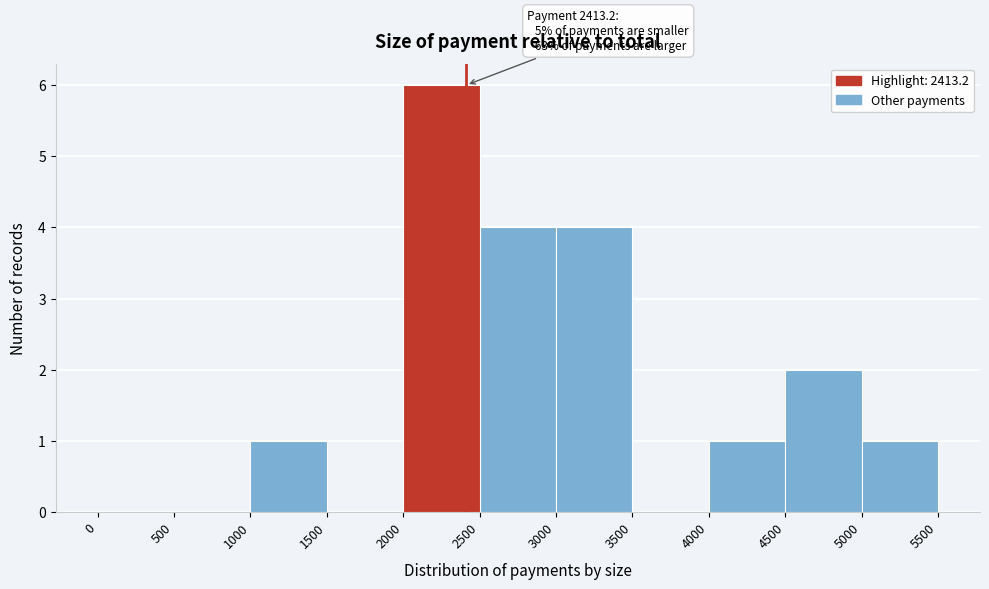

Over which range of the x-axis is the bar tallest?

2000 to 2500